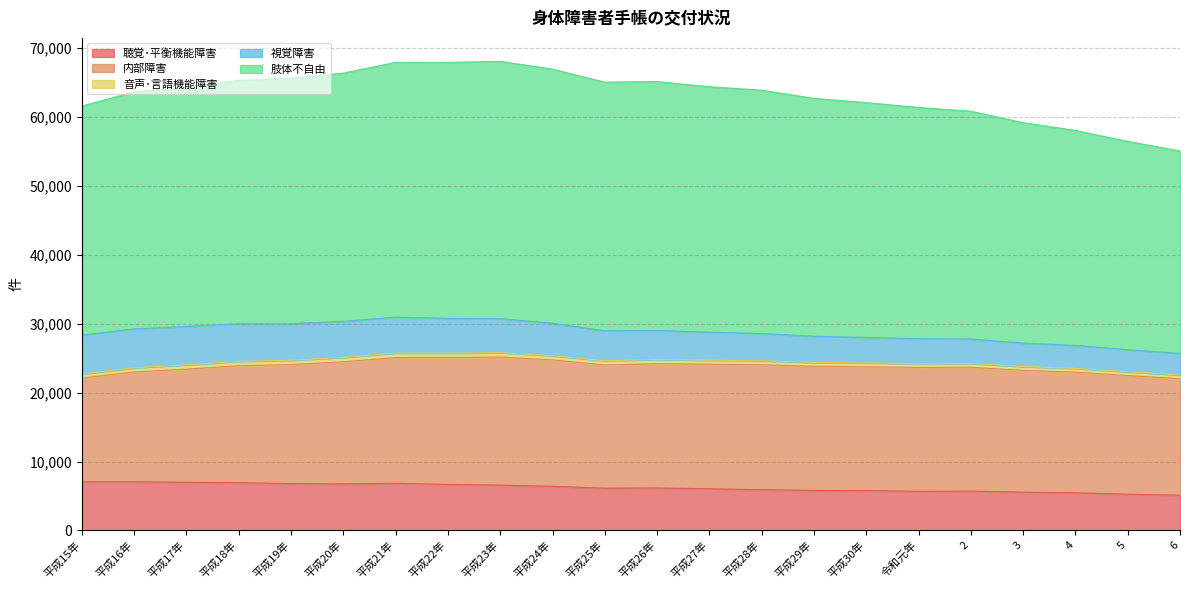

Is the value of 音声･言語機能障害 at 6 greater than the value of 視覚障害 at 平成28年?

No